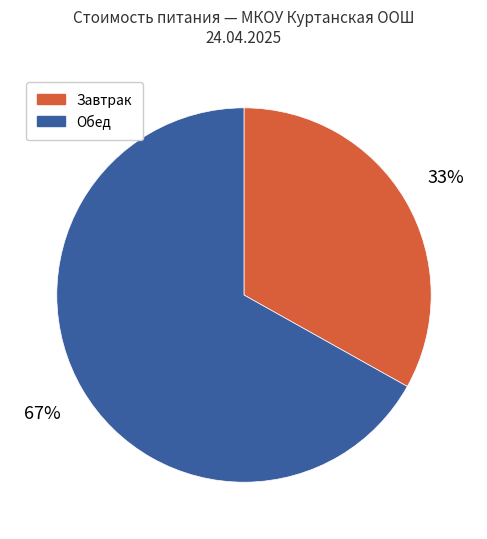

To the nearest percent, what portion does Завтрак represent?

33%